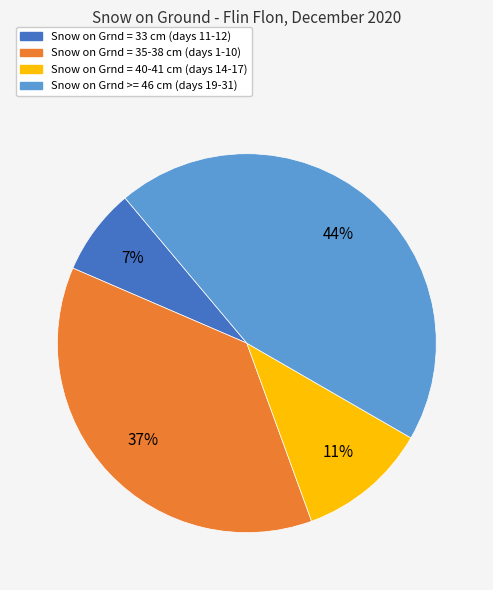

Is there any slice that represents more than half of the pie?

No